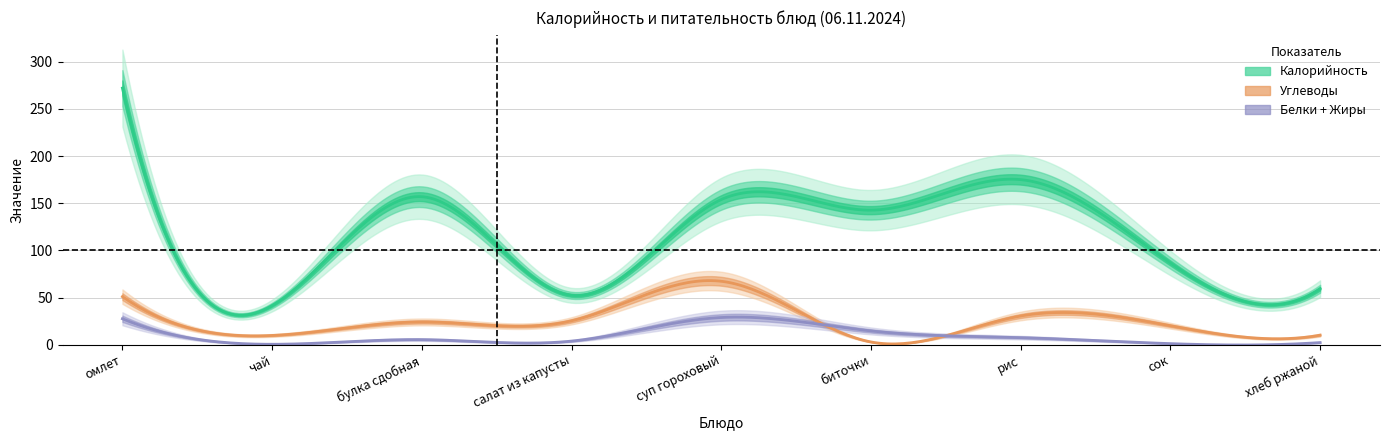

Is this an area chart (filled region under the line)?

No